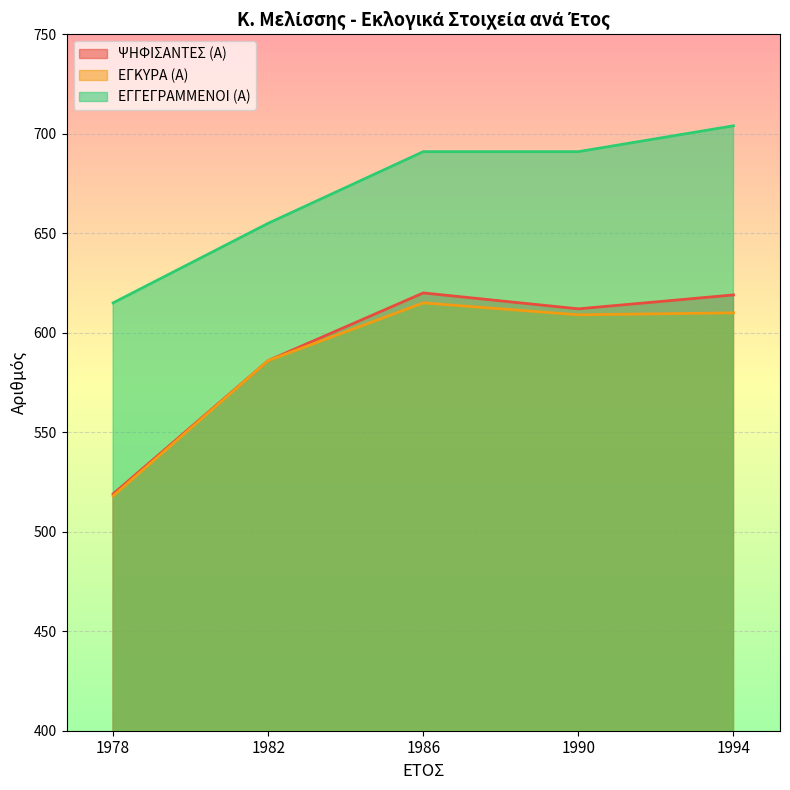

True or false: ΕΓΚΥΡΑ (Α) and ΕΓΓΕΓΡΑΜΜΕΝΟΙ (Α) intersect in this chart.

False